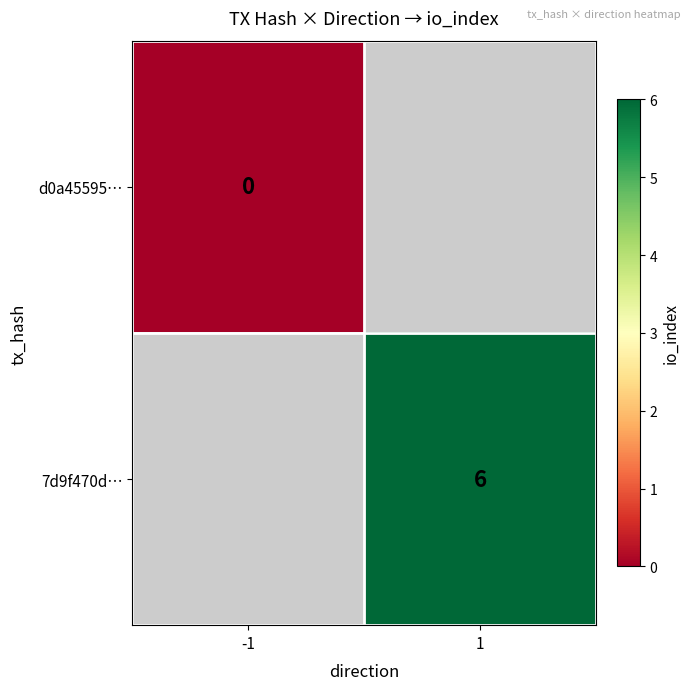

How many data points does each series have?

2